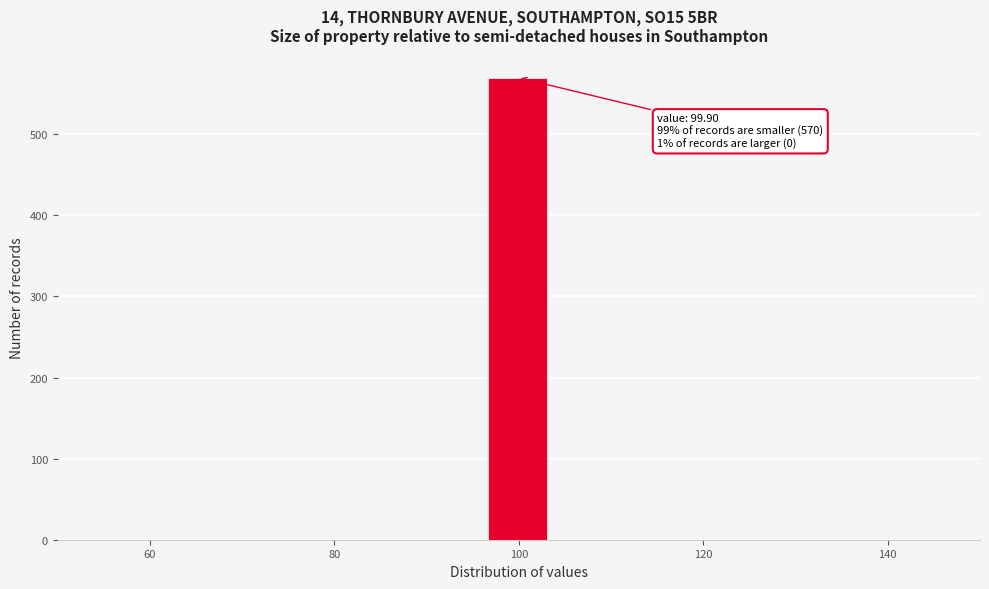

Around what value on the x-axis is the tallest bar? Give the approximate position of its centre, as read against the axis.

100